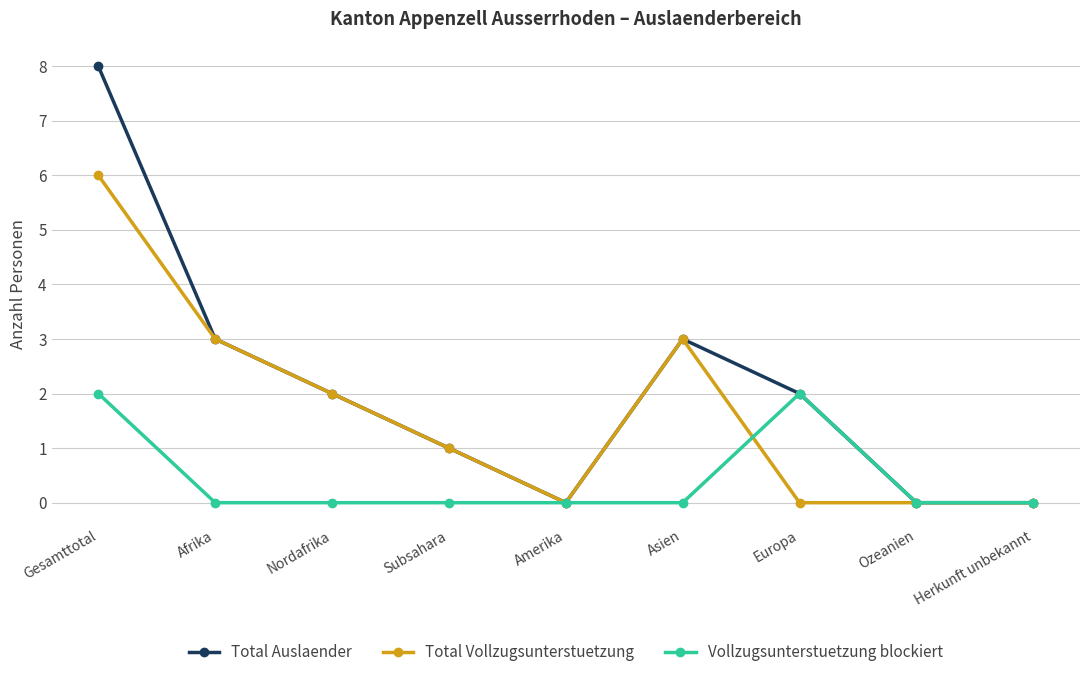

Count the Total Vollzugsunterstuetzung values in the range 0 to 3.

8